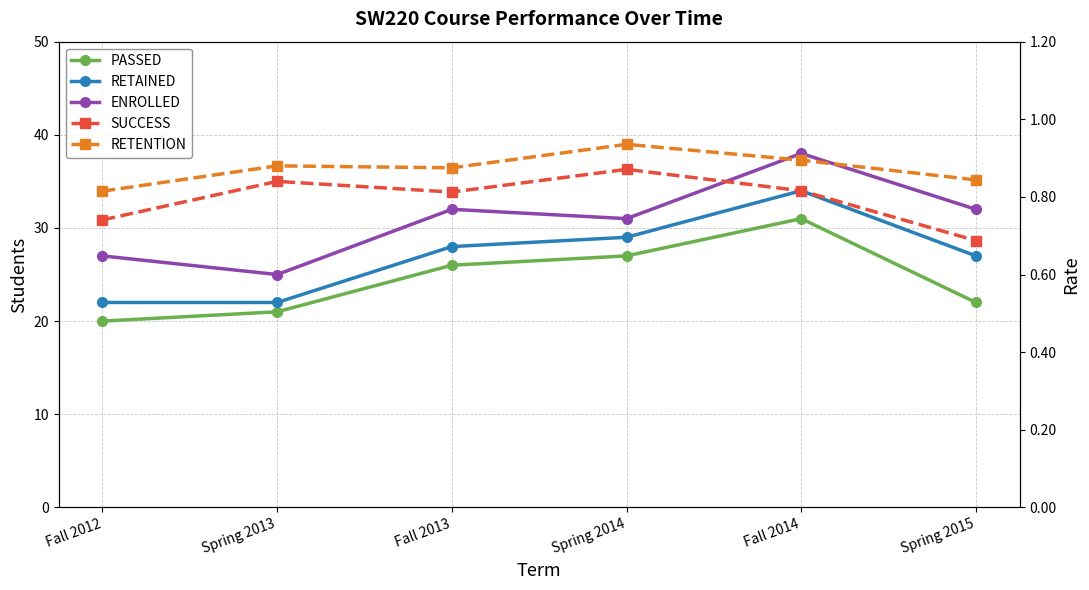

How many interior local valleys does the RETENTION series have?

1